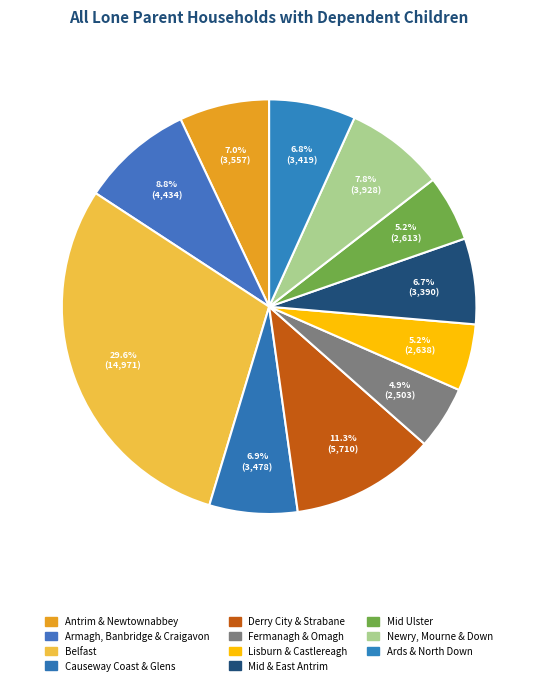

How many segments does this pie chart have?

11